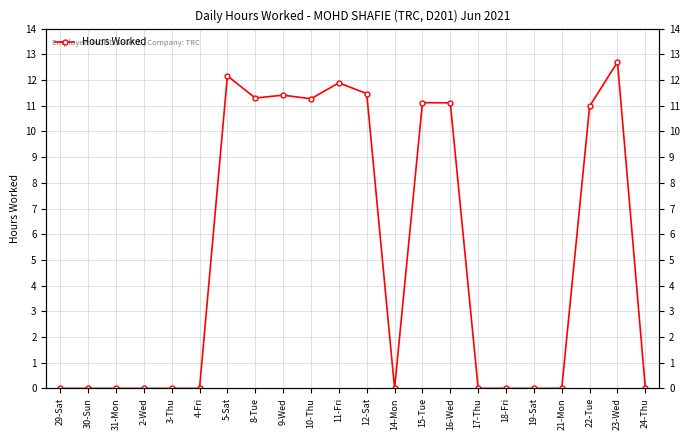

Reading right to left, list all the values displayed in this chart.

24-Thu=0.0	23-Wed=12.7	22-Tue=11.0	21-Mon=0.0	19-Sat=0.0	18-Fri=0.0	17-Thu=0.0	16-Wed=11.1	15-Tue=11.1	14-Mon=0.0	12-Sat=11.5	11-Fri=11.9	10-Thu=11.3	9-Wed=11.4	8-Tue=11.3	5-Sat=12.2	4-Fri=0.0	3-Thu=0.0	2-Wed=0.0	31-Mon=0.0	30-Sun=0.0	29-Sat=0.0